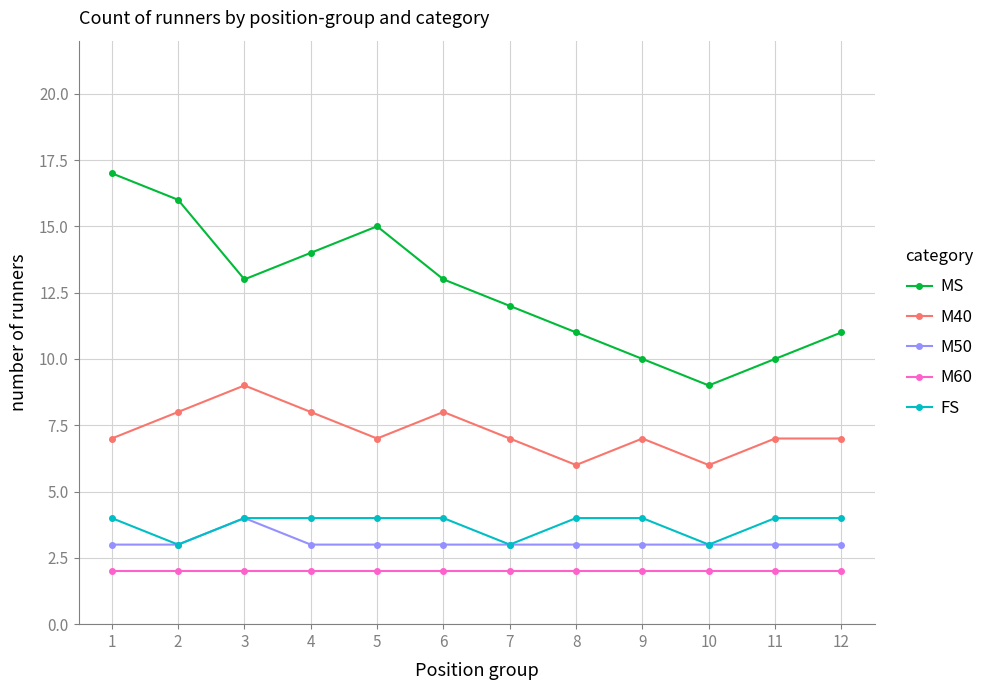

What is the minimum value shown in the chart?

2